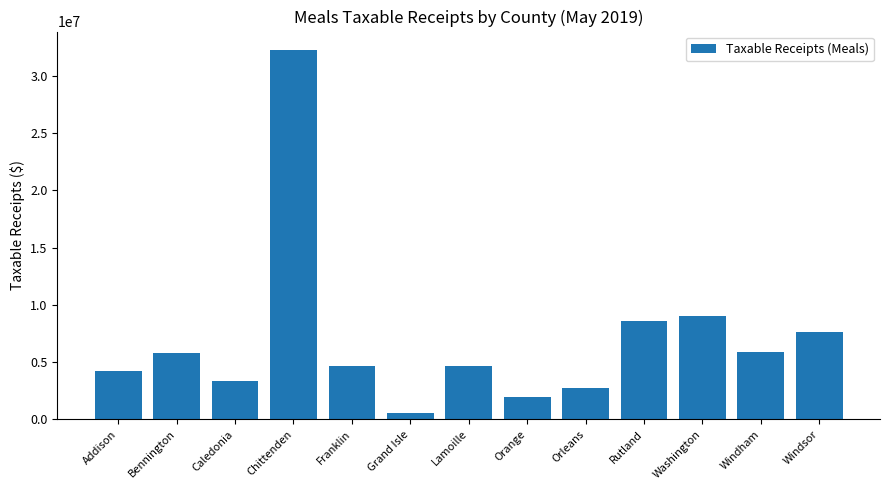

What position from the right is Grand Isle?

8